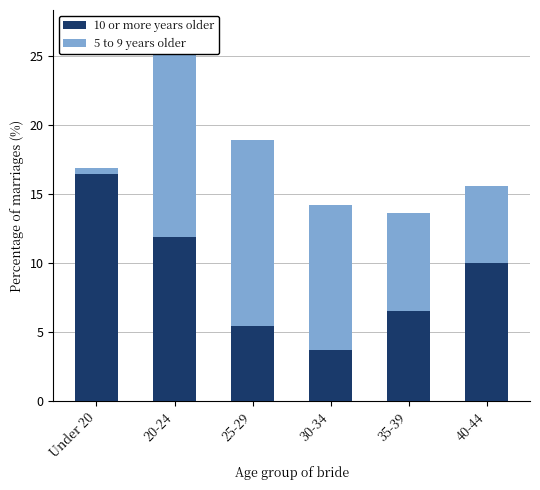

What is the difference between the 10 or more years older values at 25-29 and Under 20?

11.0